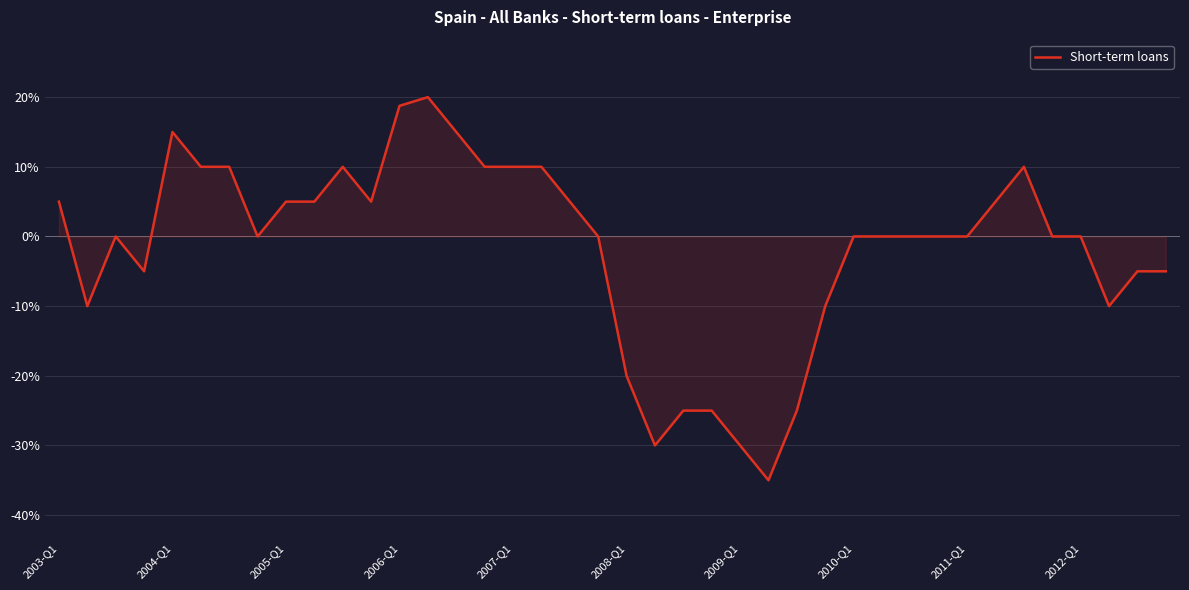

What is the minimum value shown in the chart?

-35.0